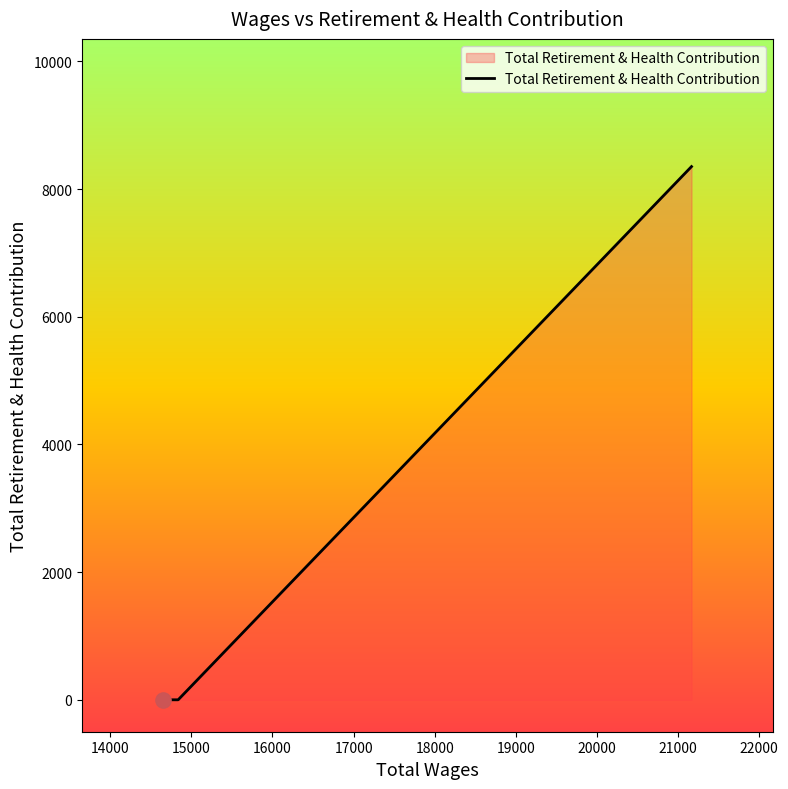

What is the difference between the maximum and minimum values?

8352